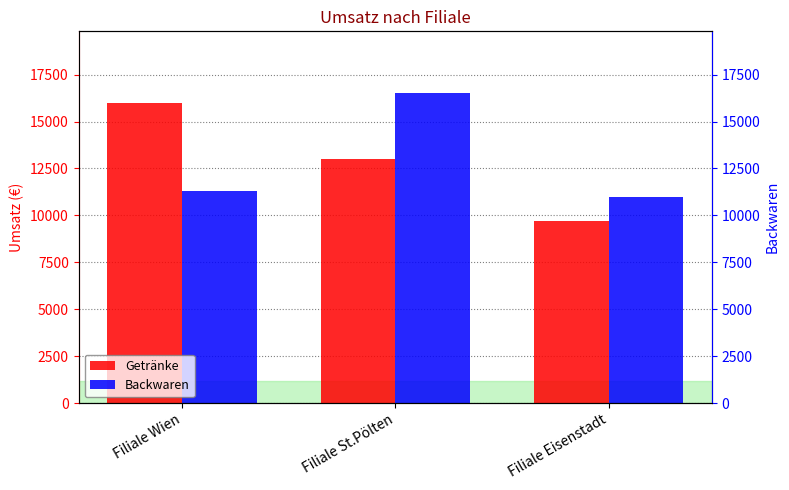

Which label corresponds to the largest value in the chart?

Filiale St.Pölten